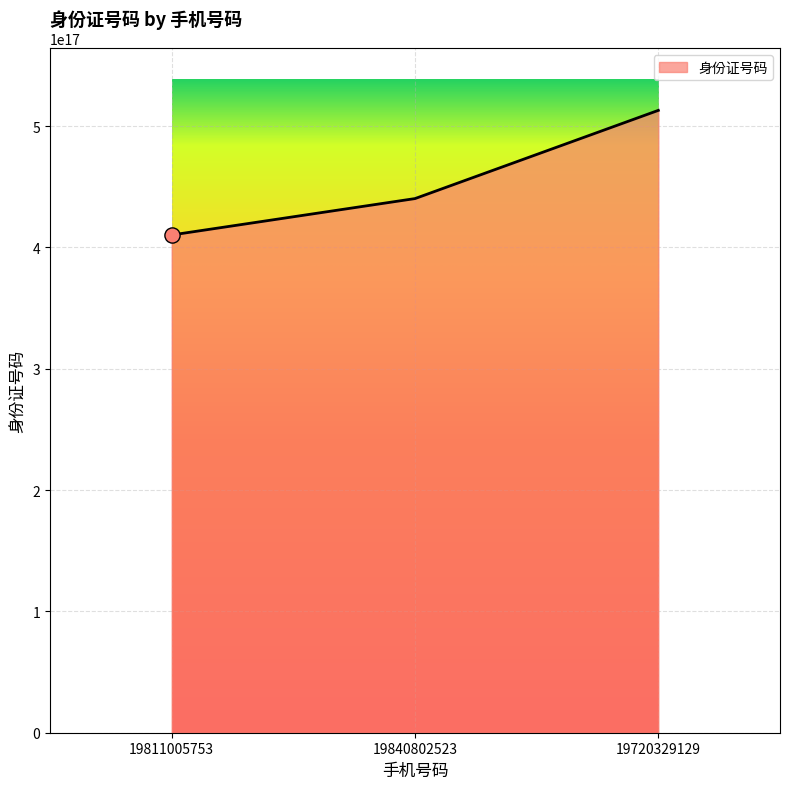

Approximately how many times larger is the value at 19811005753 compared to 19840802523?

0.9